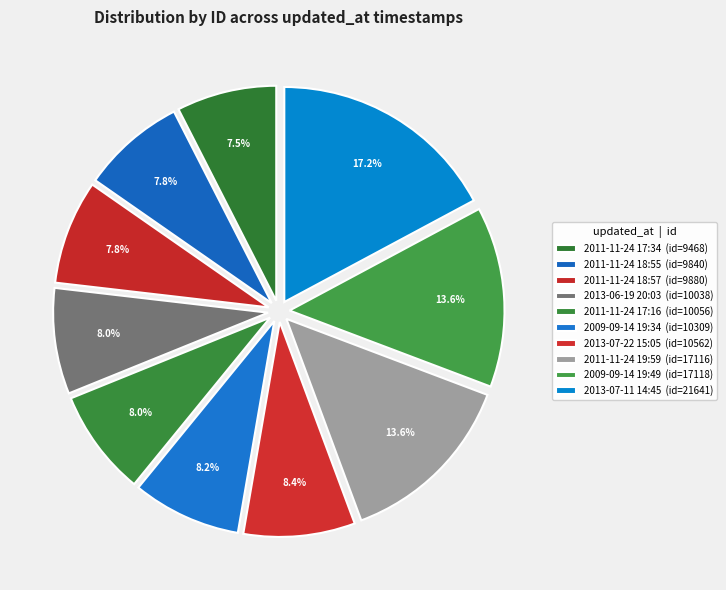

What percentage is the 2011-11-24 18:57 slice, to the nearest percent?

8%